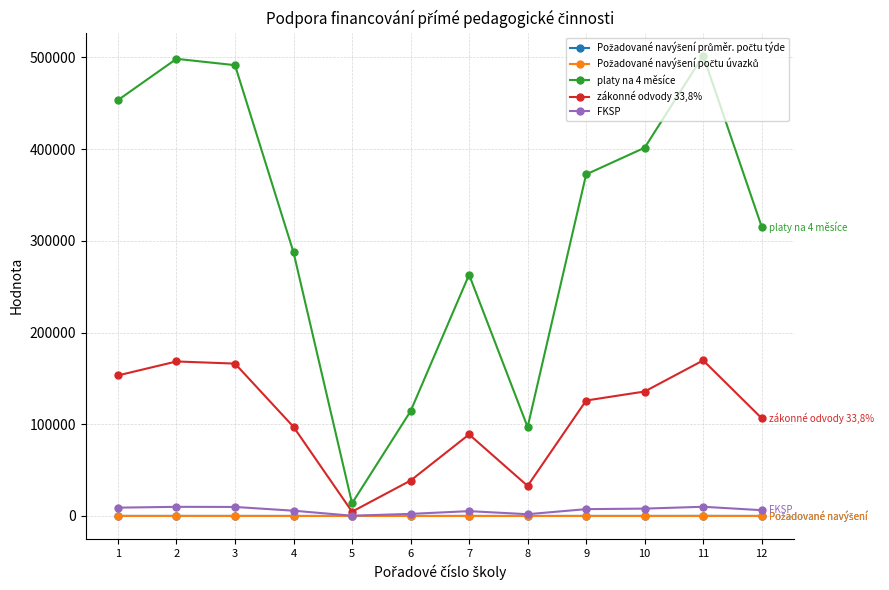

How many lines are shown in the chart?

5